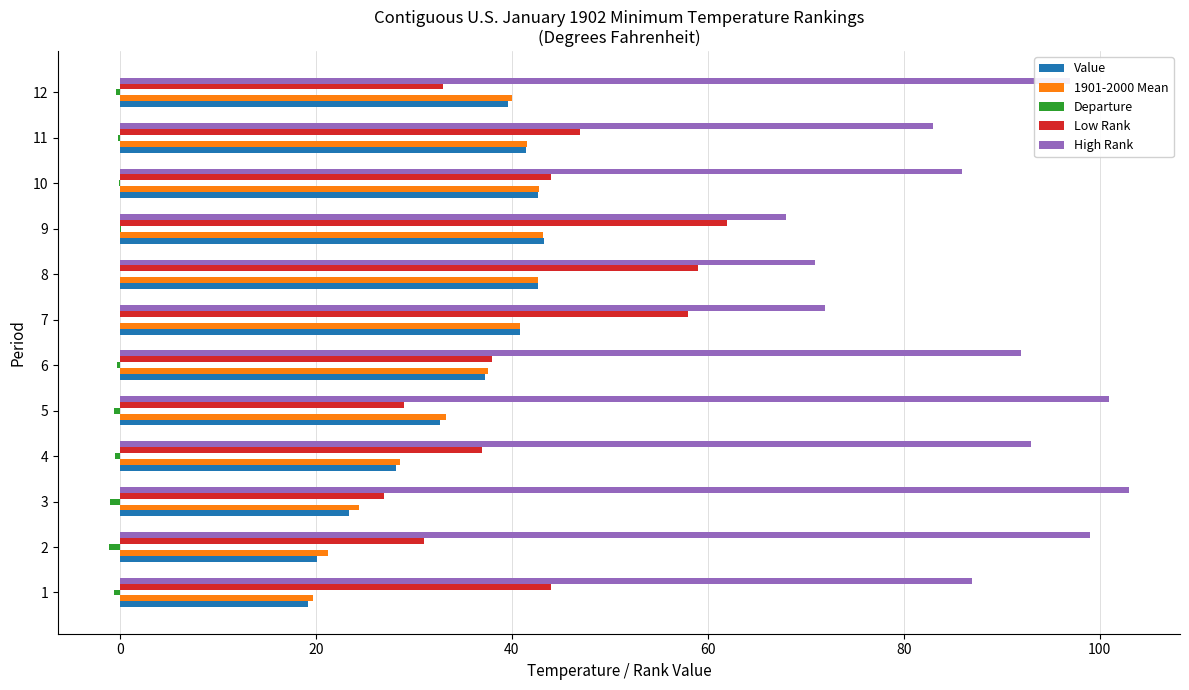

At which label does Low Rank reach its peak?

9